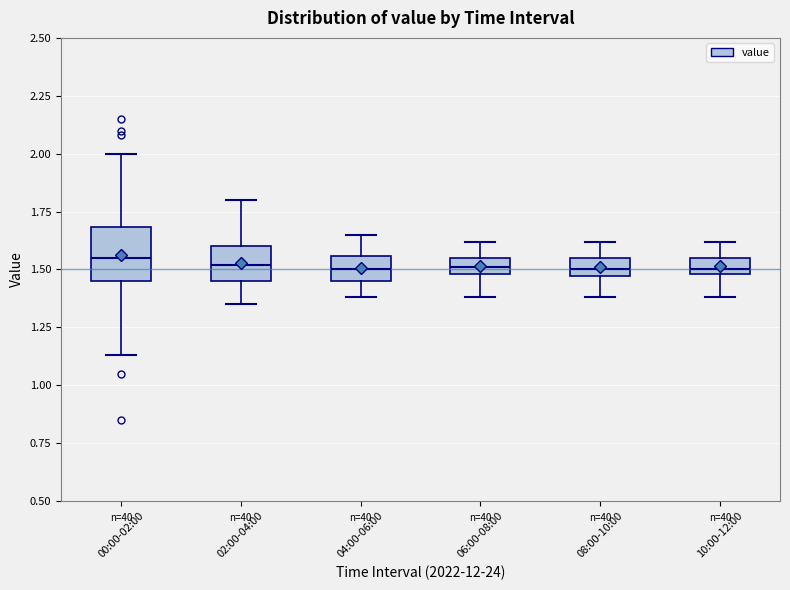

Which box is the tallest, from its lower edge to its upper edge?

00:00-02:00